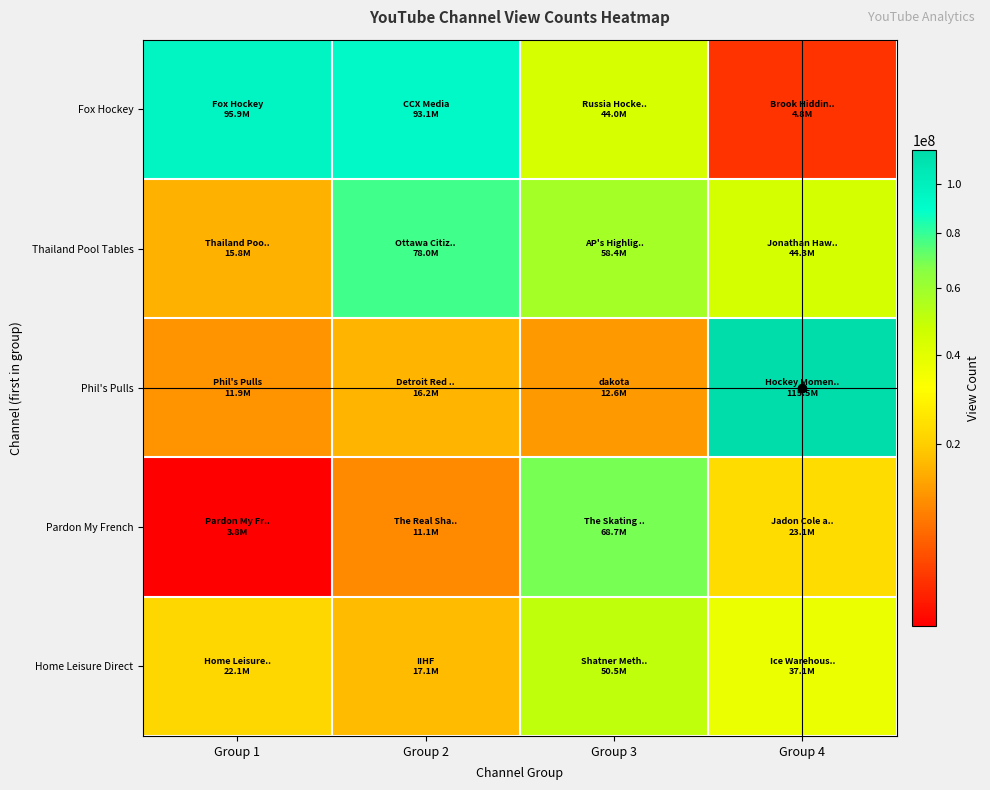

Which series changed the most between Group 3 and Group 4?

Phil's Pulls